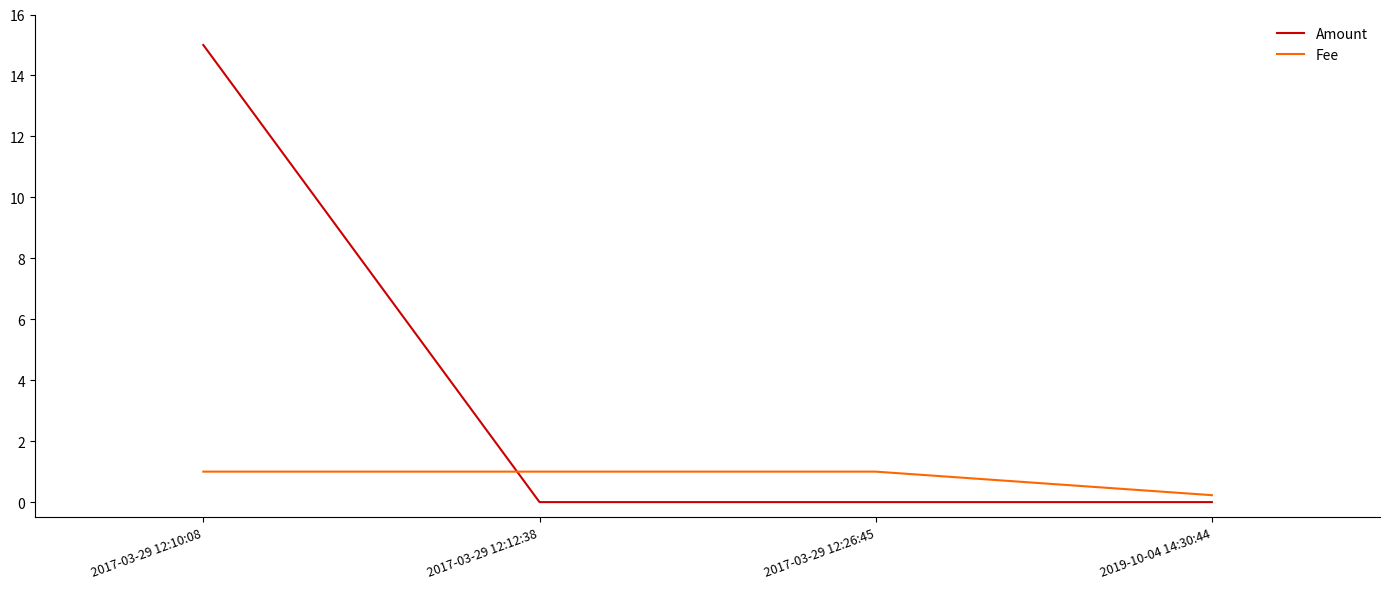

True or false: Fee and Amount intersect in this chart.

True